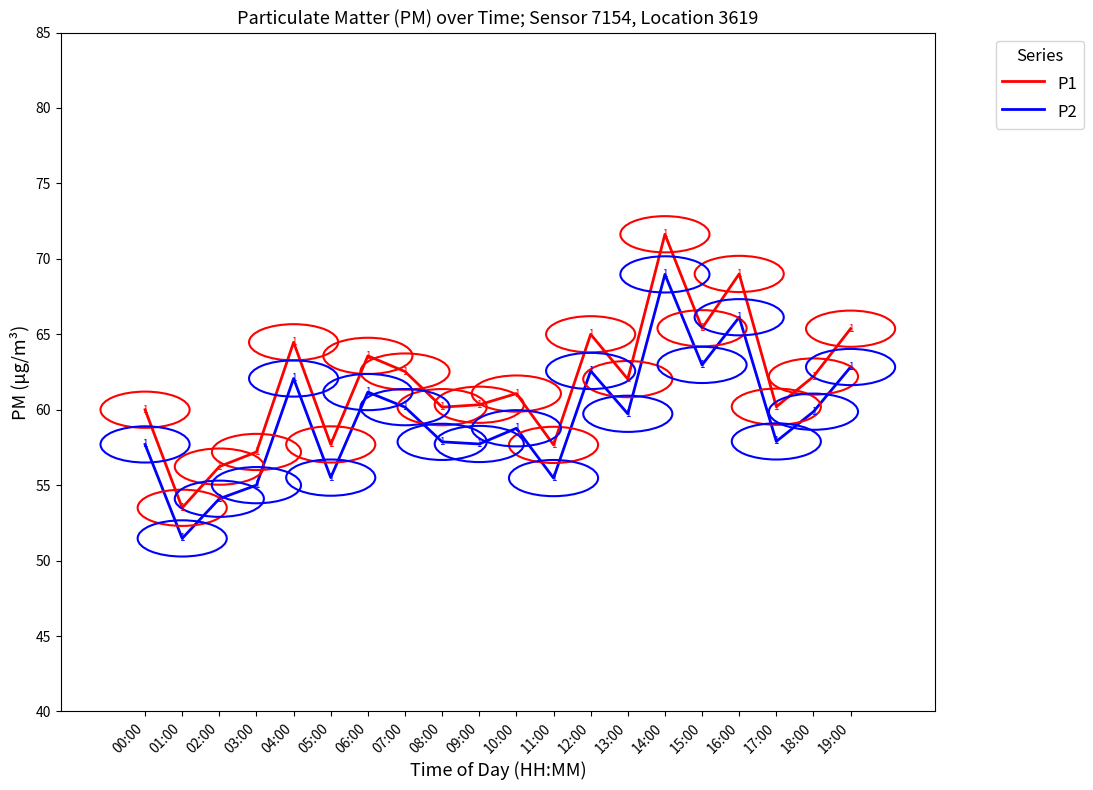

Which series changed the most between 09:00 and 14:00?

P1